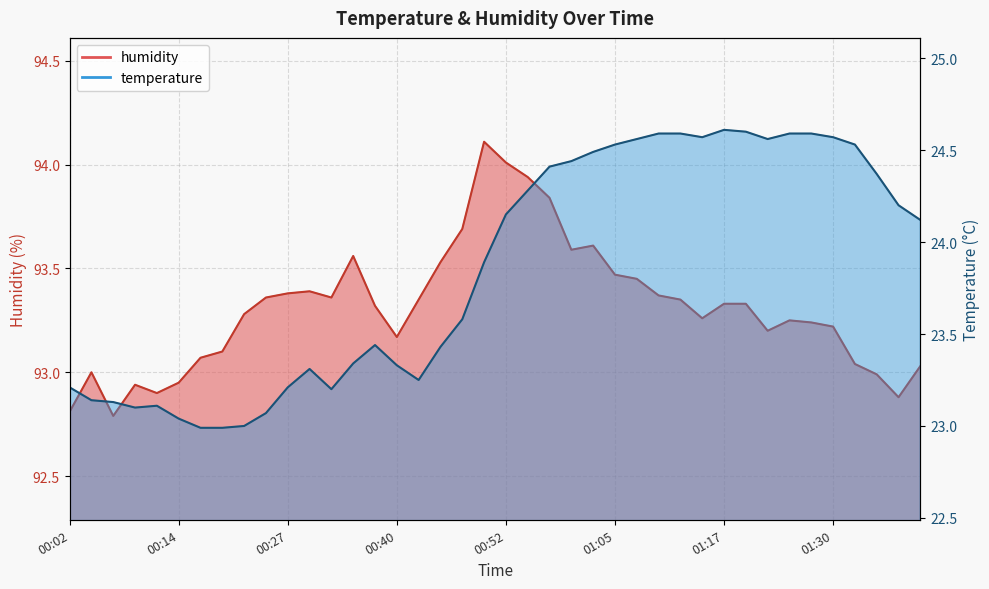

At which label is temperature closest to 23?

00:22